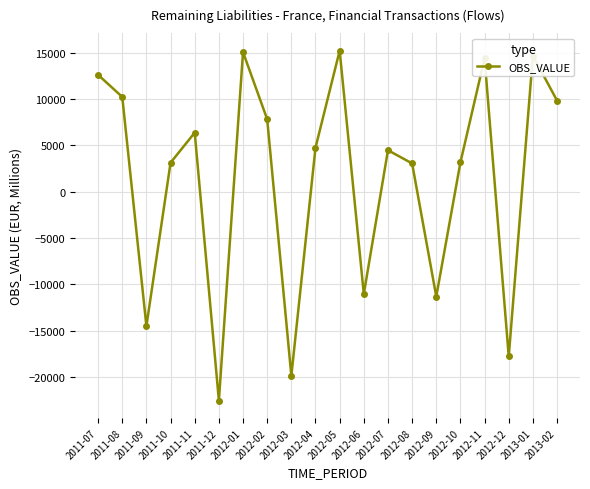

What is the average value?

1390